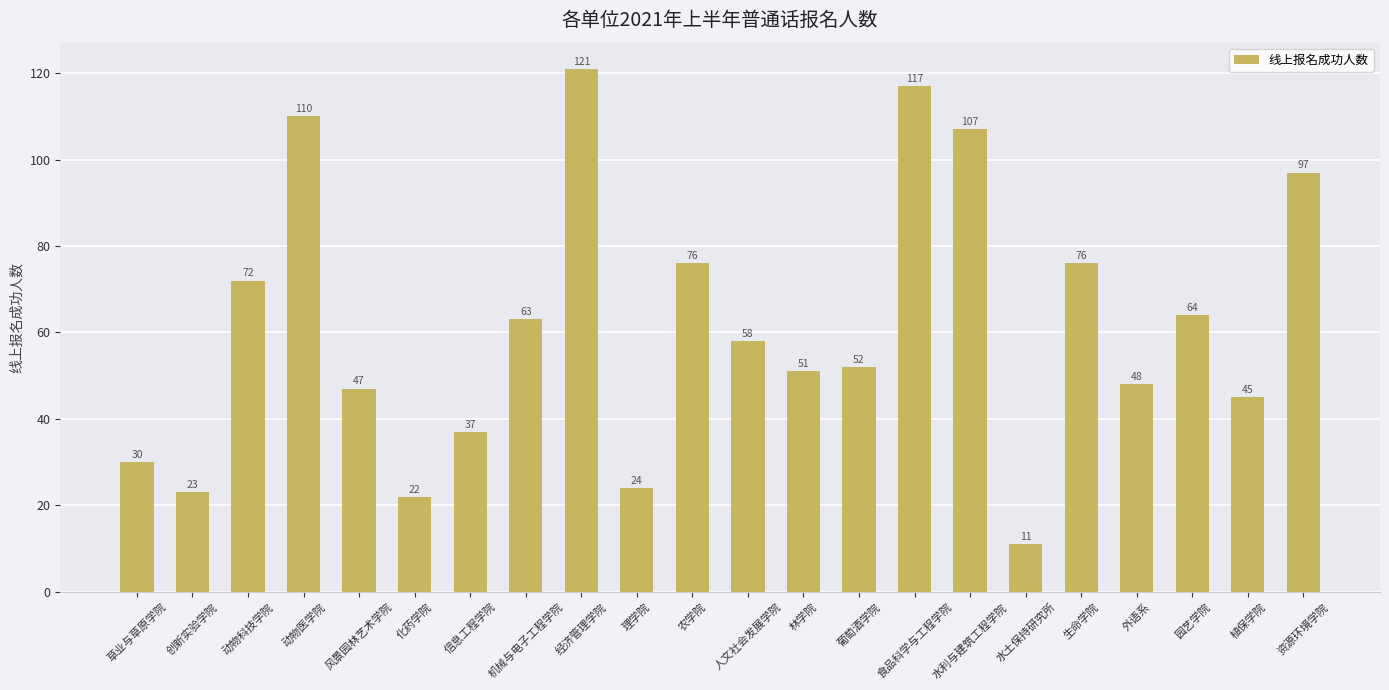

Does the chart contain stacked bars?

No